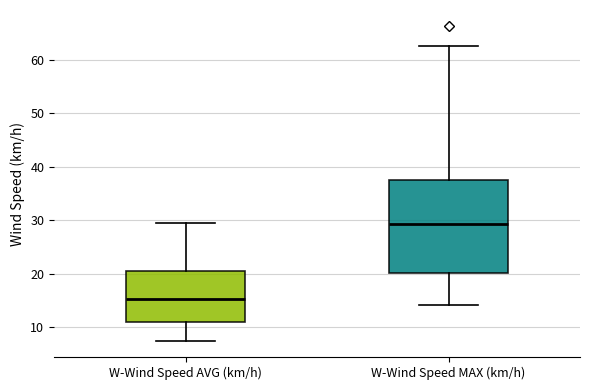

Which box's median line is the highest?

W-Wind Speed MAX (km/h)